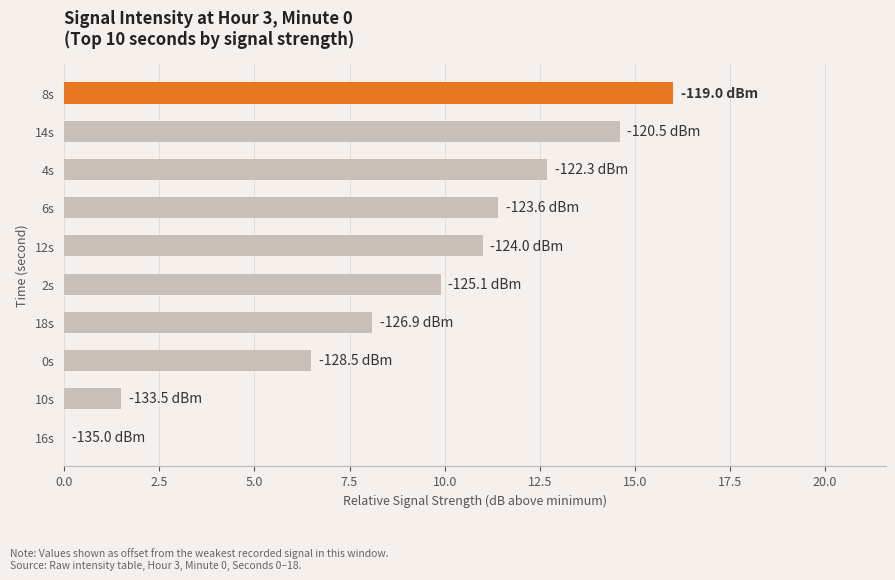

True or false: the data shows 3.8 at 18s.

False